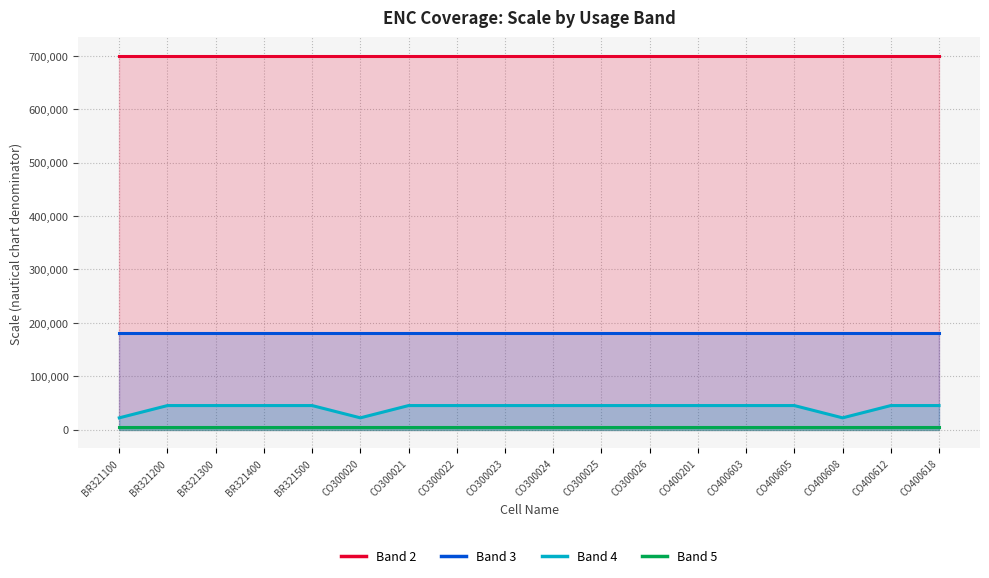

What is the spread (max minus min) of values at BR321200?

696000